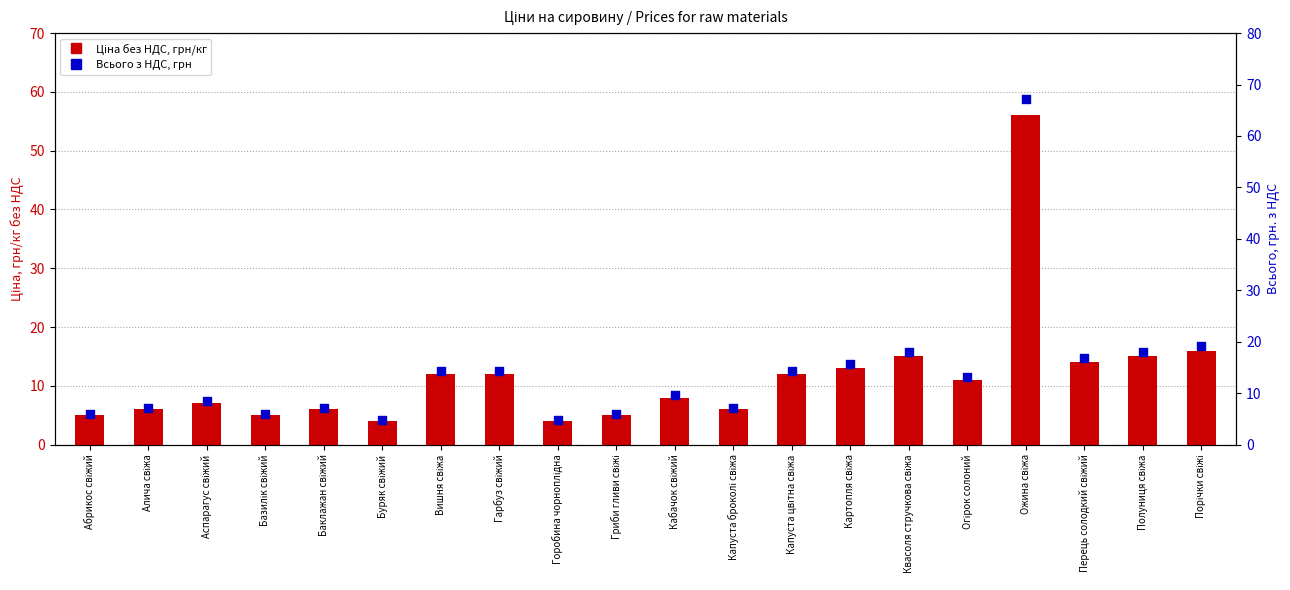

At which category is the sum across all series the highest?

Ожина свіжа